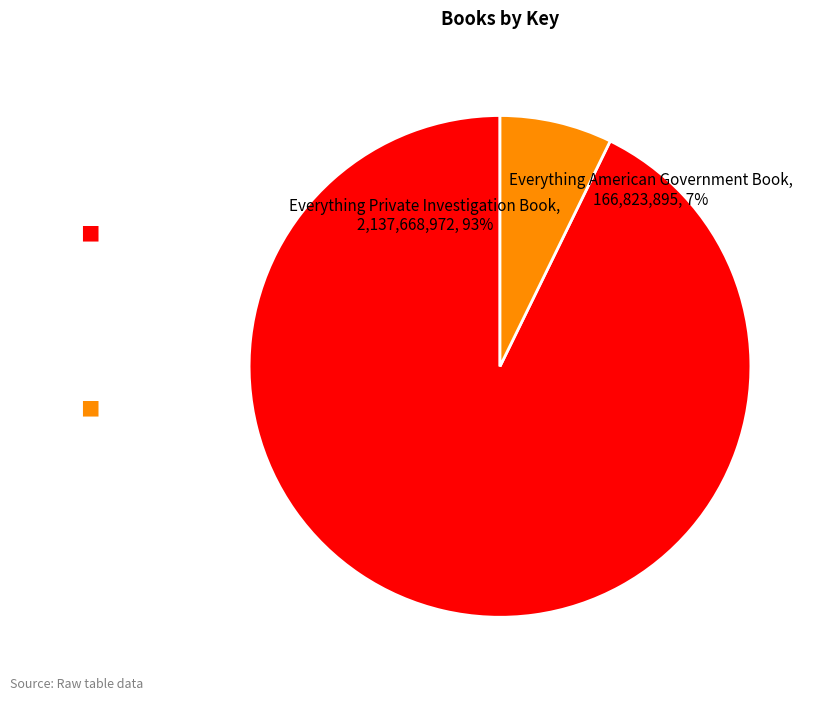

What is the ratio of the value at Everything American Government Book to the value at Everything Private Investigation Book?

0.1